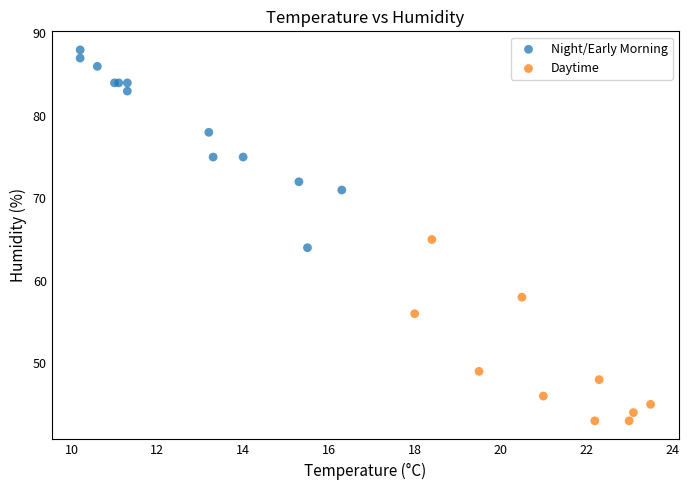

Which series contains the lowest Y value?

Daytime